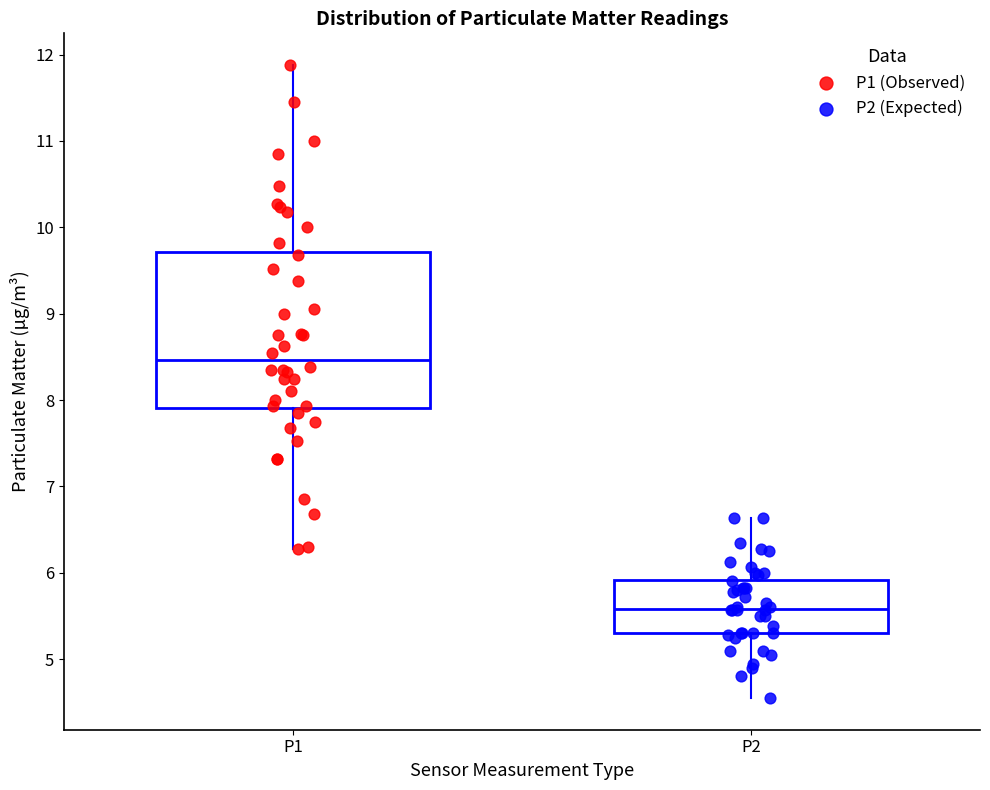

Reading left to right, transcribe this box plot: for each box, give where its median line is, the range the box spans, and where its two whiskers end, as read against the y-axis. The values are not printed on the chart, so give them approximately, as read against the axis.

P1: median 8.5, box 7.9 to 9.7, whiskers 6.3 to 11.9
P2: median 5.6, box 5.3 to 5.9, whiskers 4.6 to 6.6